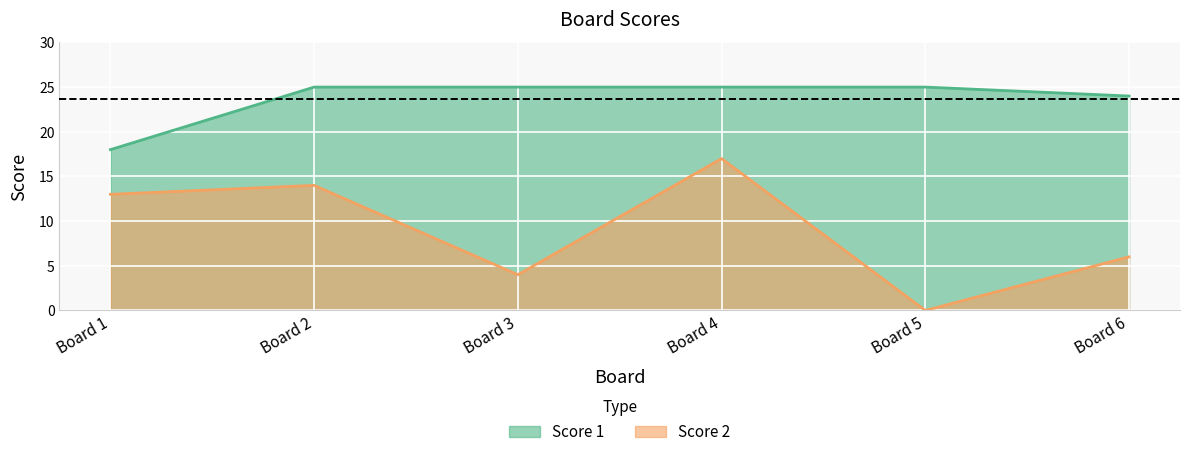

What is the sum of the Score 1 values at Board 6 and Board 4?

49